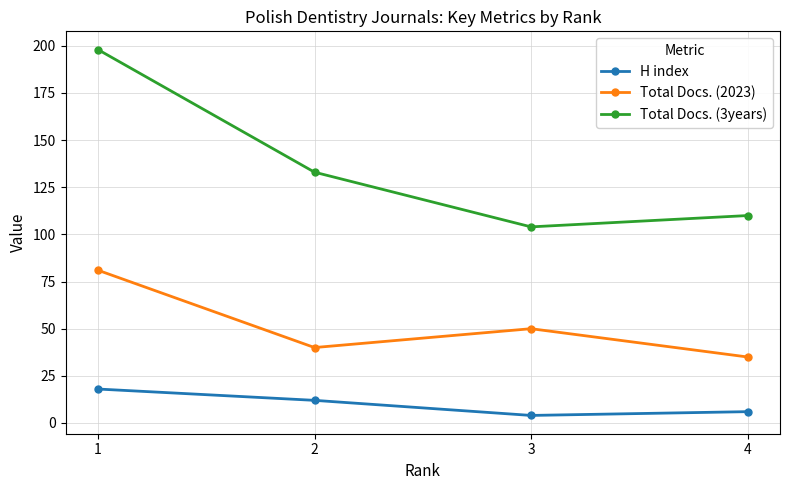

How many interior local valleys does the H index series have?

1